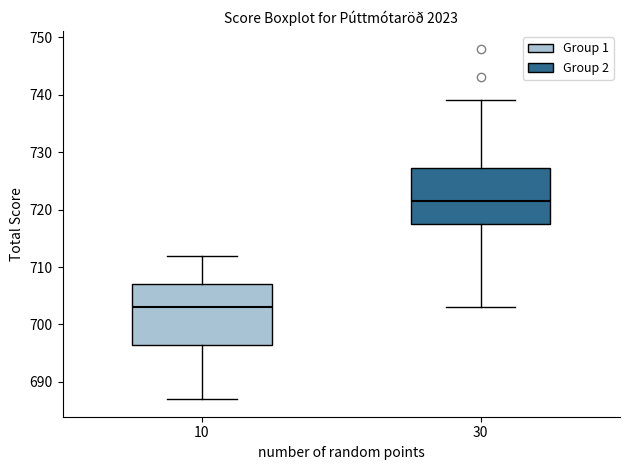

Reading left to right, transcribe this box plot: for each box, give where its median line is, the range the box spans, and where its two whiskers end, as read against the y-axis. The values are not printed on the chart, so give them approximately, as read against the axis.

10: median 703, box 697 to 707, whiskers 687 to 712
30: median 722, box 718 to 727, whiskers 703 to 739